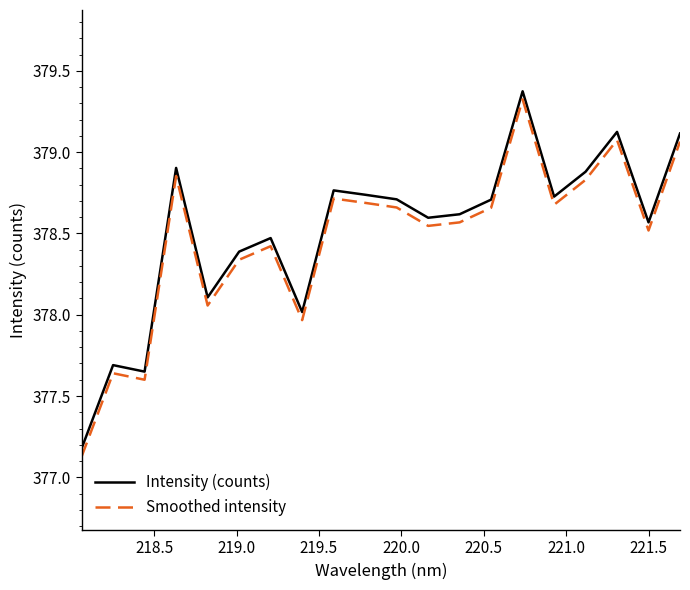

Count the number of data series in this chart.

2